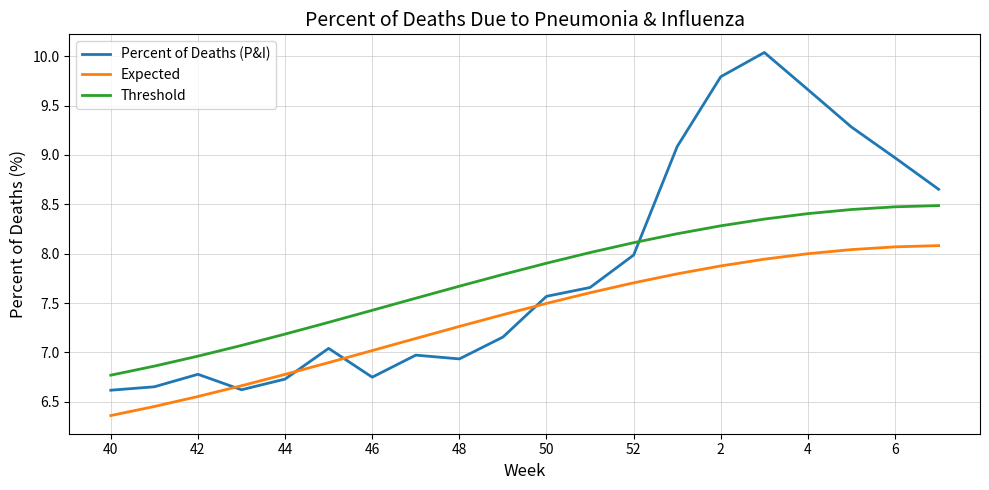

What is the difference between the maximum and minimum values in the Expected series?

1.7